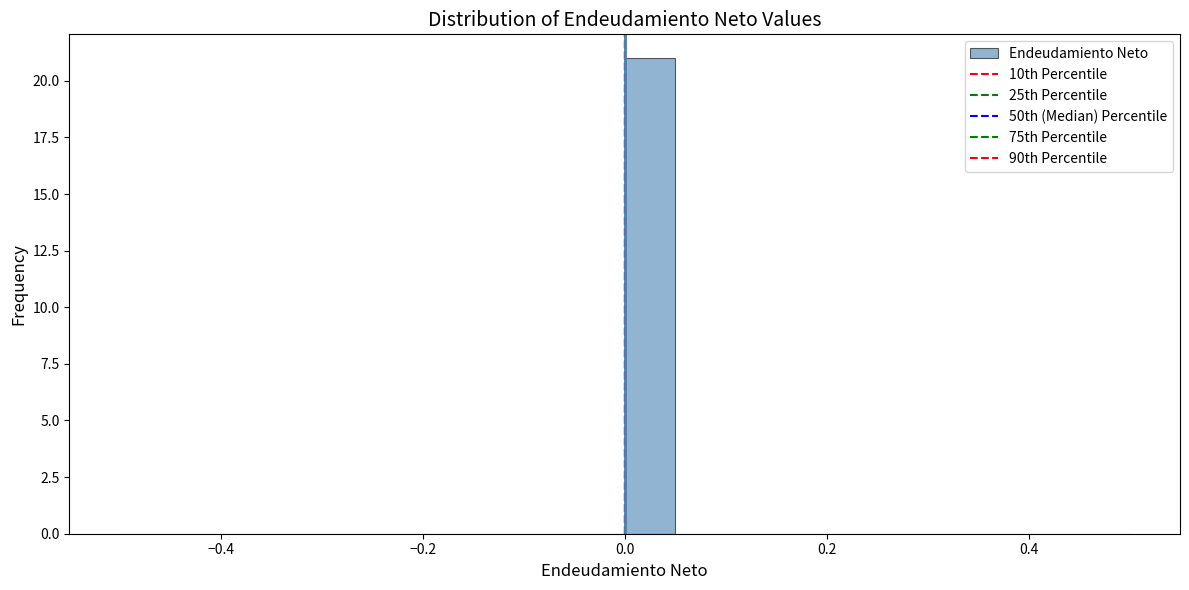

Around what value on the x-axis is the tallest bar? Give the approximate position of its centre, as read against the axis.

0.02